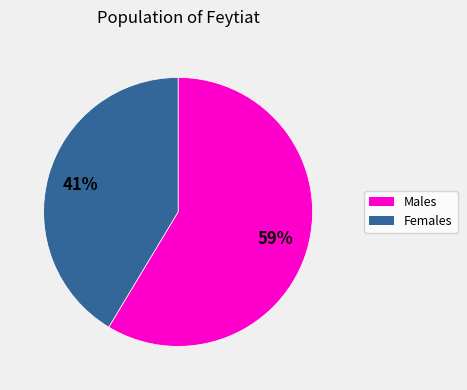

To the nearest percent, what is the average slice percentage?

50%